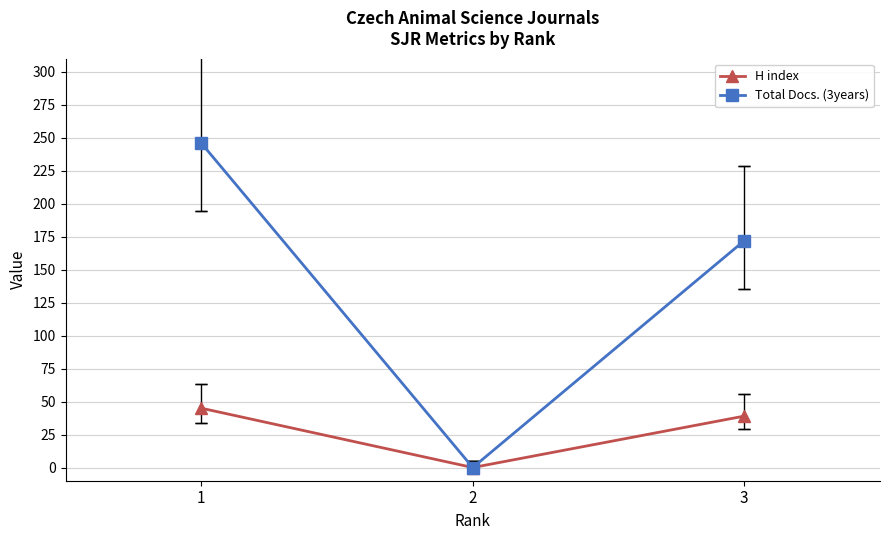

Rank the categories by H index value from highest to lowest.

1, 3, 2